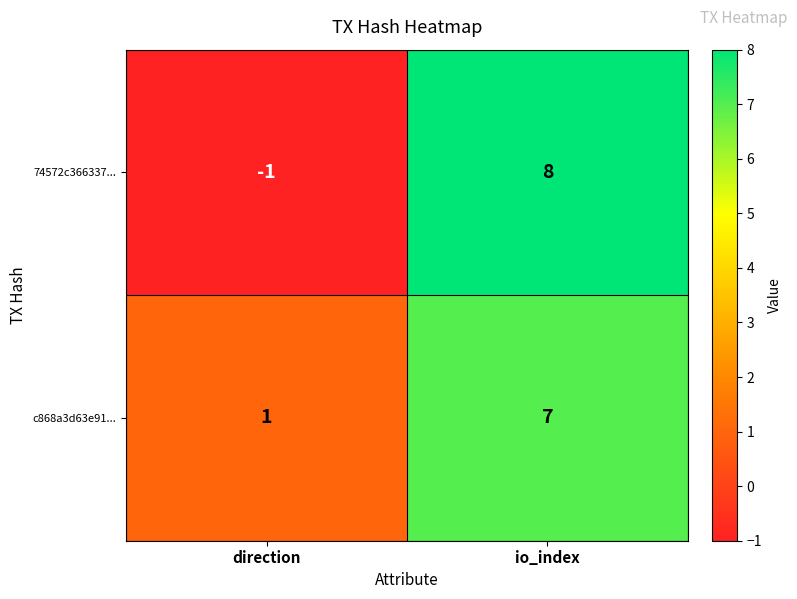

Reading left to right, extract all data points from this chart.

74572c366337...: direction=-1	io_index=8
c868a3d63e91...: direction=1	io_index=7